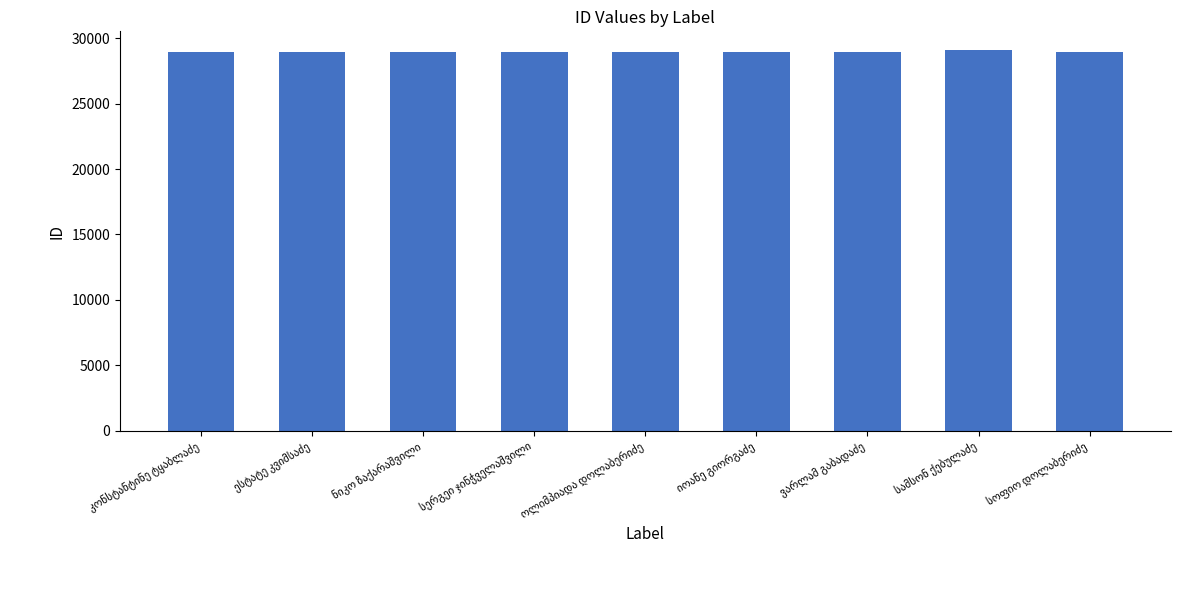

What is the minimum value shown in the chart?

28933